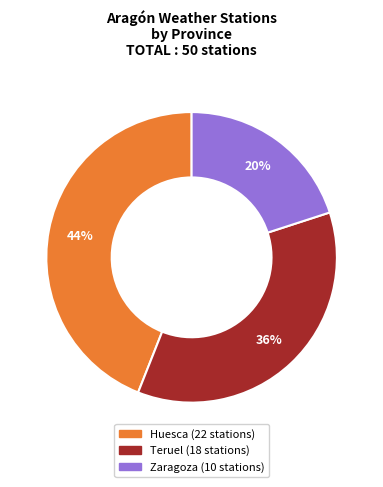

Approximately how many times larger is the value at Huesca compared to Teruel?

1.2